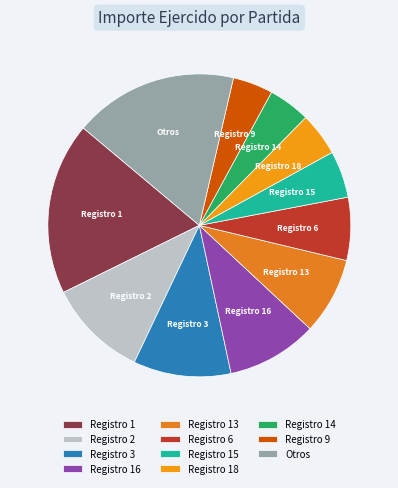

True or false: Registro 3 accounts for 10% of the total.

True